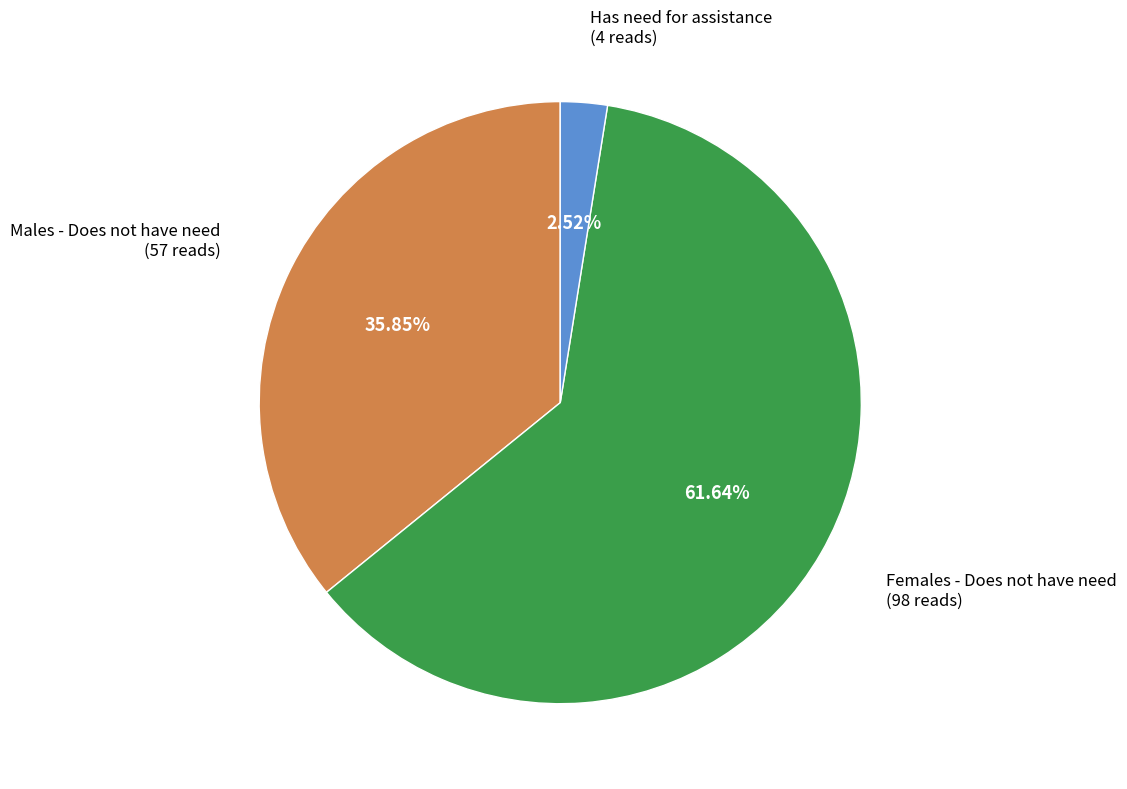

How many segments does this pie chart have?

3